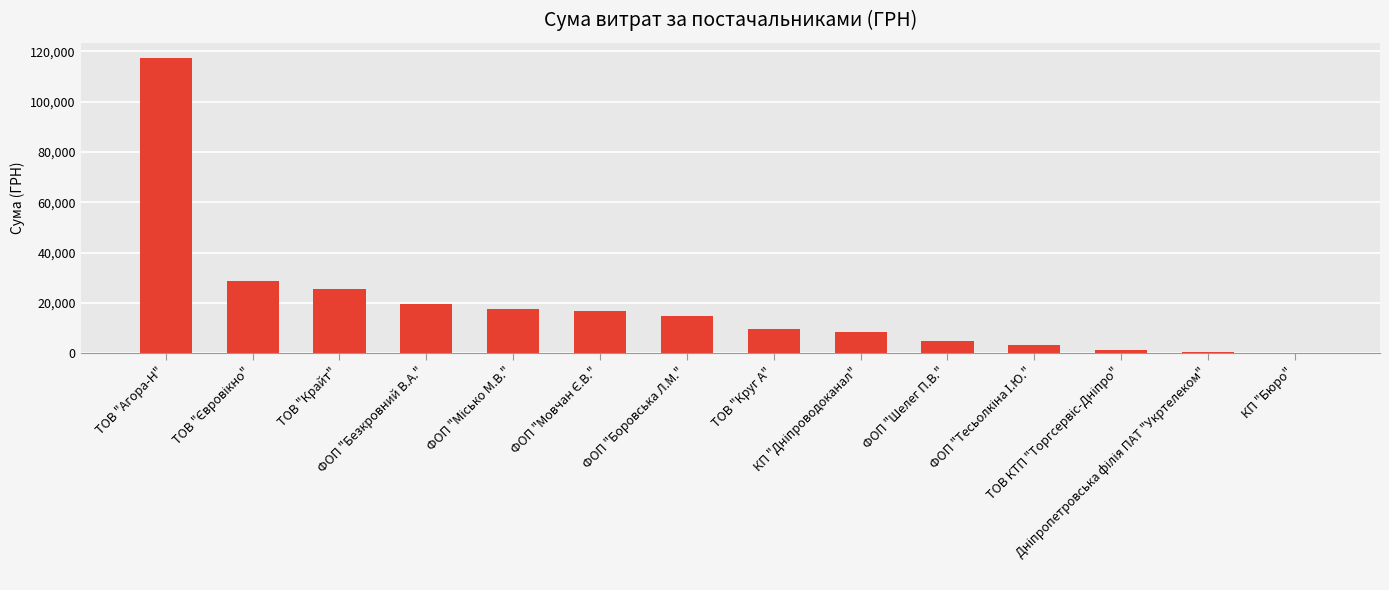

What is the greatest value displayed?

117433.4